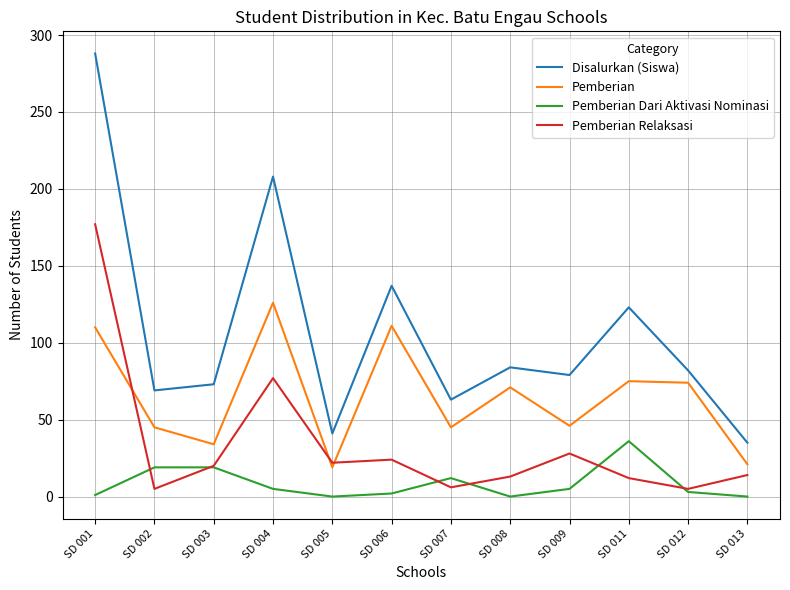

At how many categories does at least one series exceed 173?

2